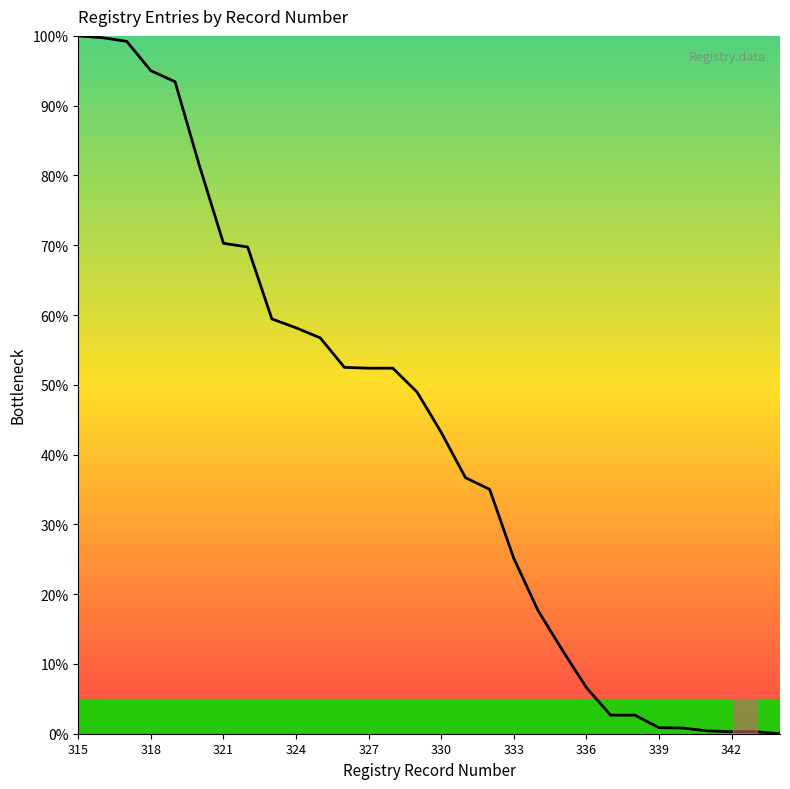

What is the greatest value displayed?

100.0